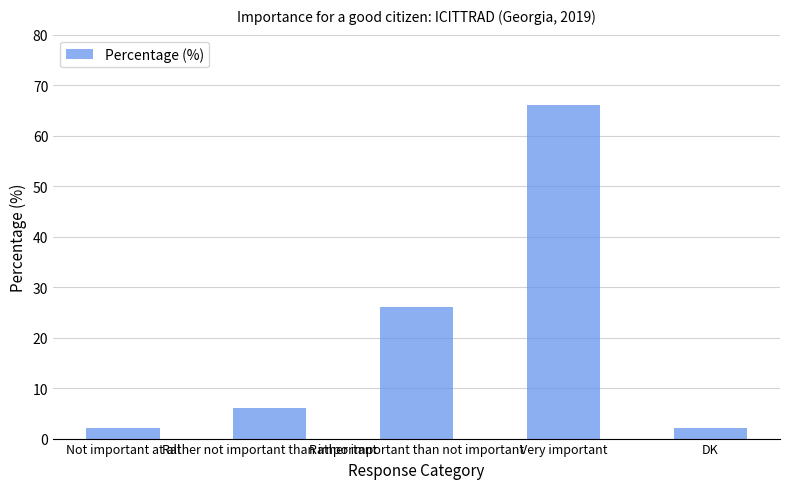

What is the value of the 3rd bar from the left?

26